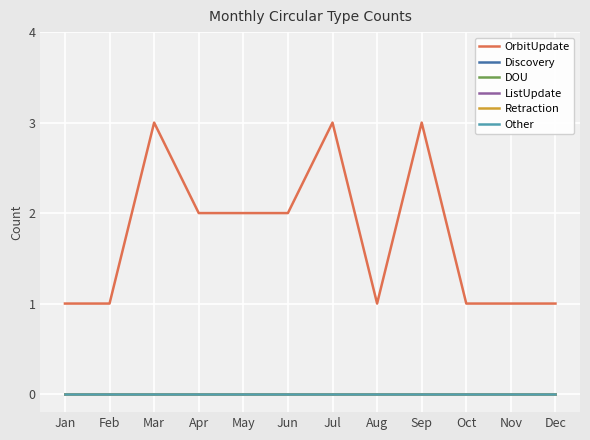

What is the spread (max minus min) of values at Jul?

3